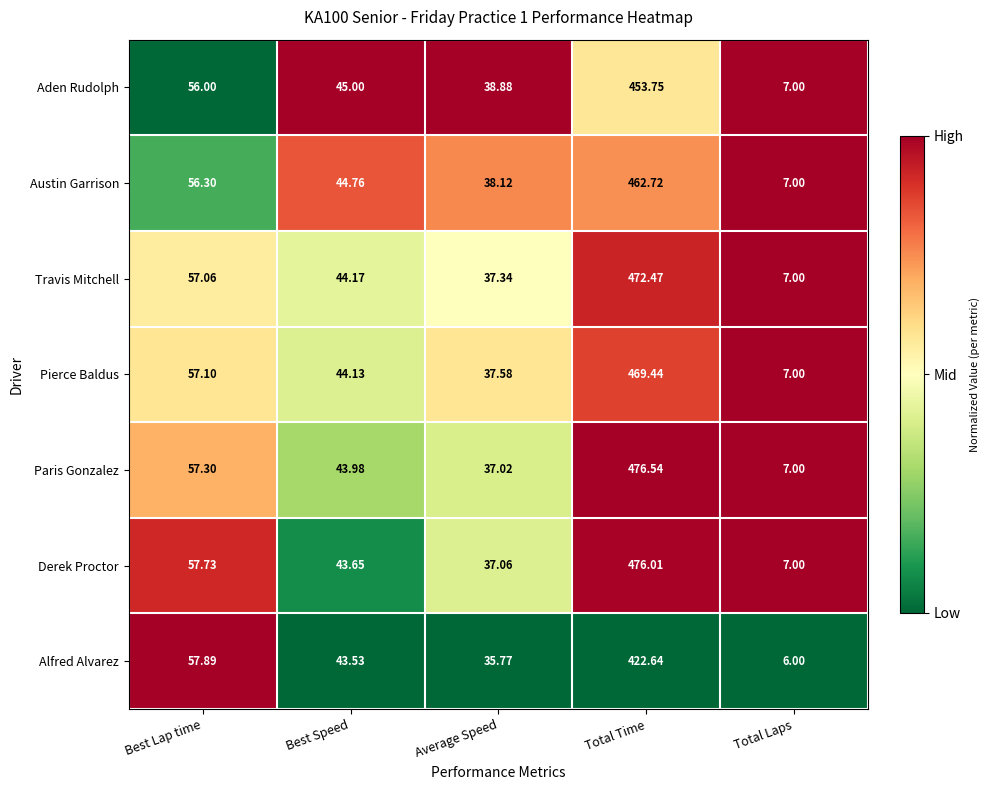

At which label does Paris Gonzalez first exceed 43?

Best Lap time